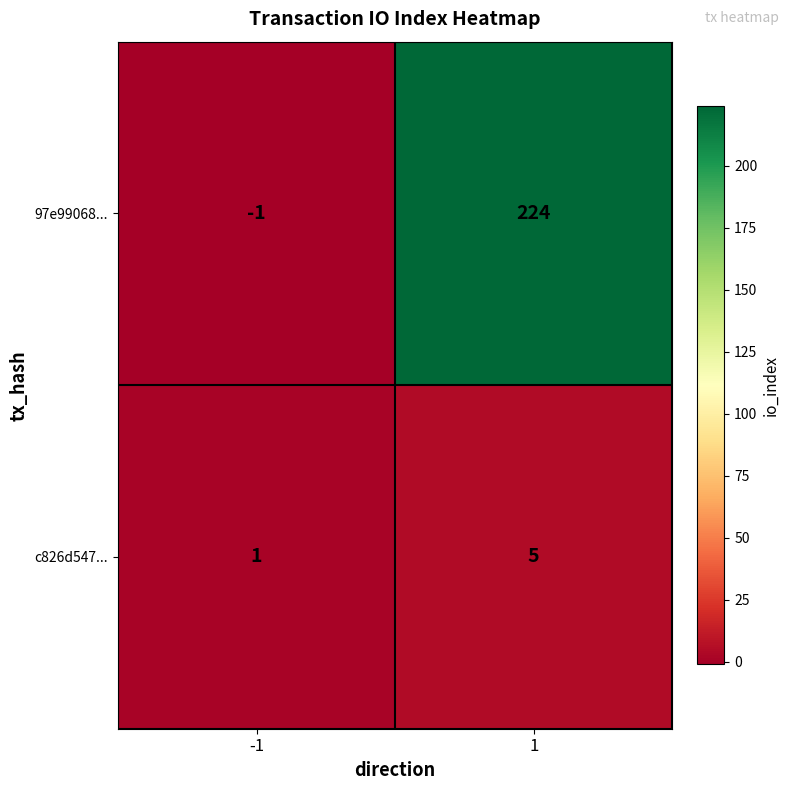

Reading left to right, list all the values displayed in this chart.

97e99068...: -1	224
c826d547...: 1	5